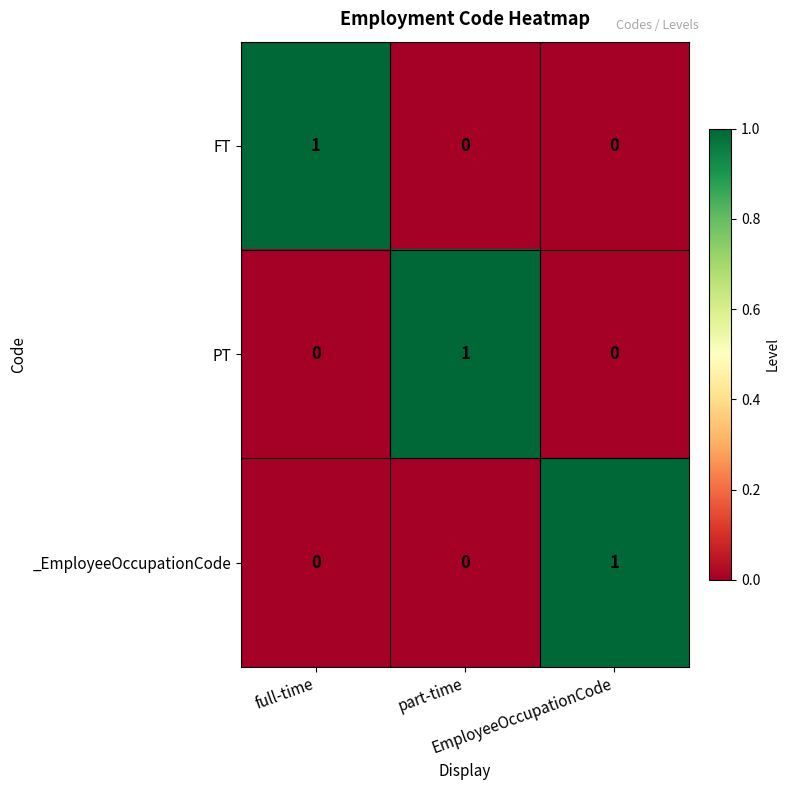

How many FT values are between 0 and 1?

3